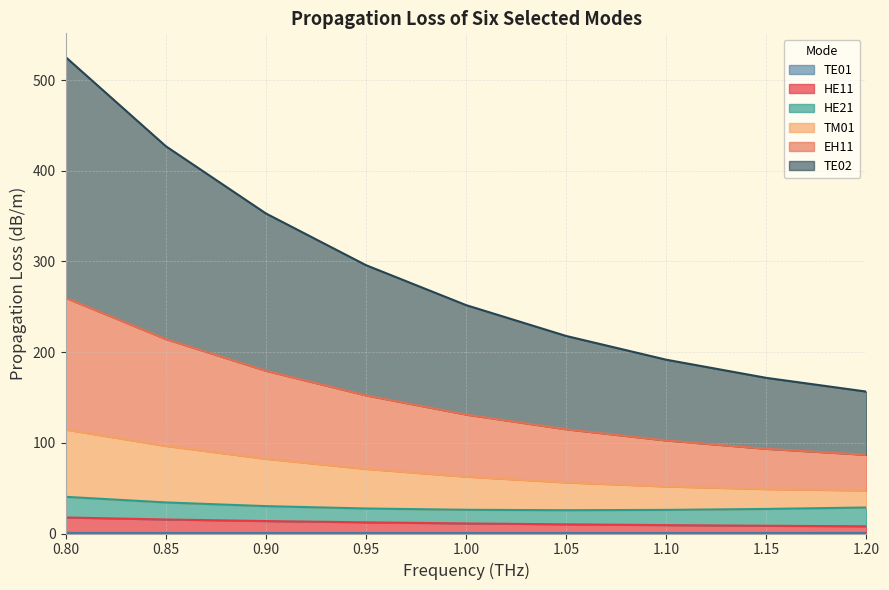

True or false: TE01 and HE11 cross at least once.

False